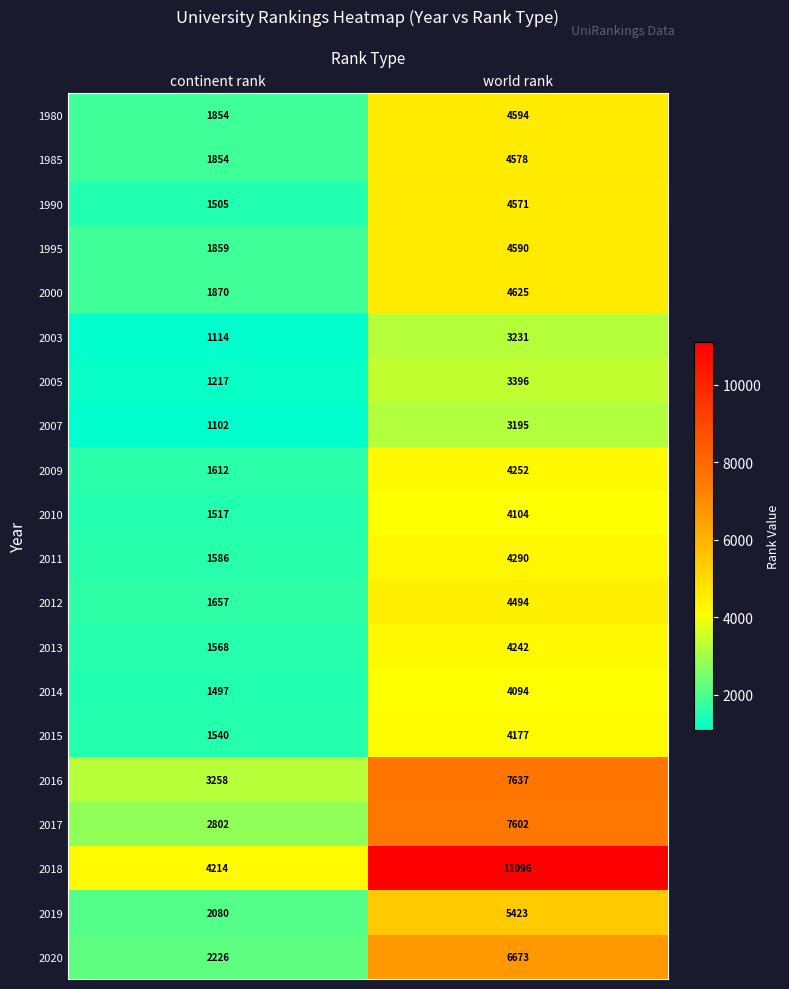

What is the difference between the 2014 values at continent rank and world rank?

2597